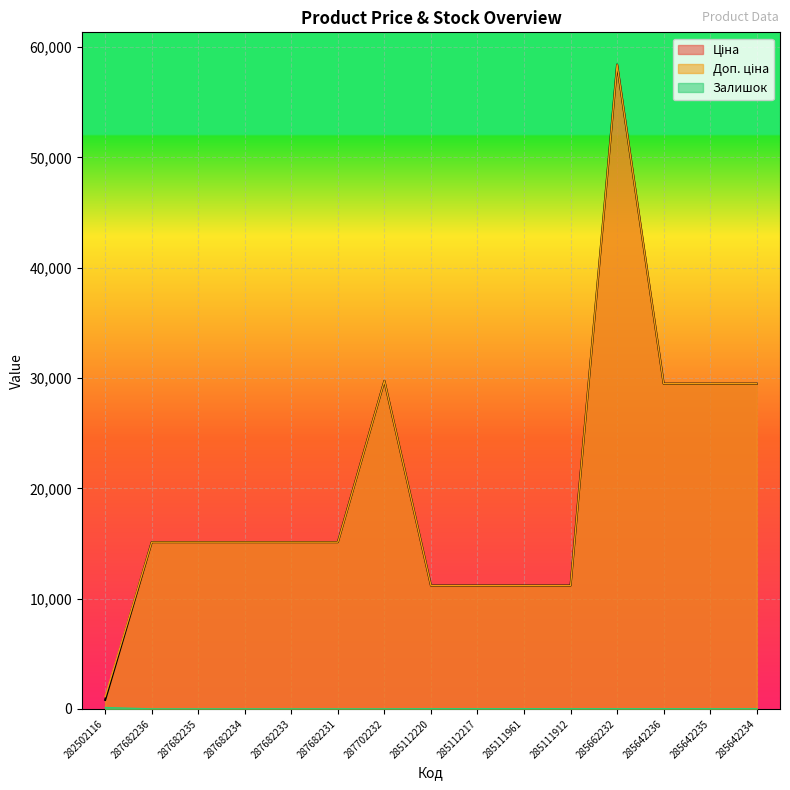

Reading left to right, what are all the values shown in this chart?

Ціна: 282502116=818.5	287682236=15120.0	287682235=15120.0	287682234=15120.0	287682233=15120.0	287682231=15120.0	287702232=29747.2	285112220=11188.2	285112217=11188.2	285111961=11188.2	285111912=11188.2	285662232=58426.5	285642236=29491.5	285642235=29491.5	285642234=29491.5
Доп. ціна: 282502116=1109.2	287682236=15120.0	287682235=15120.0	287682234=15120.0	287682233=15120.0	287682231=15120.0	287702232=29747.2	285112220=11188.2	285112217=11188.2	285111961=11188.2	285111912=11188.2	285662232=58426.5	285642236=29491.5	285642235=29491.5	285642234=29491.5
Залишок: 282502116=125.0	287682236=0.0	287682235=0.0	287682234=0.0	287682233=0.0	287682231=0.0	287702232=0.0	285112220=17.0	285112217=17.0	285111961=17.0	285111912=15.0	285662232=14.0	285642236=14.0	285642235=13.0	285642234=10.0